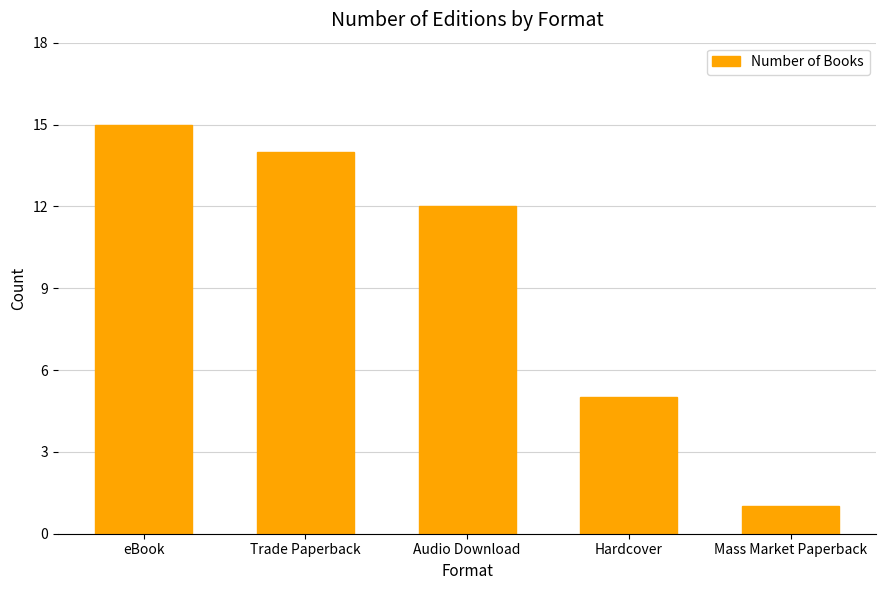

The chart shows a value of 12 at Audio Download. True or false?

True